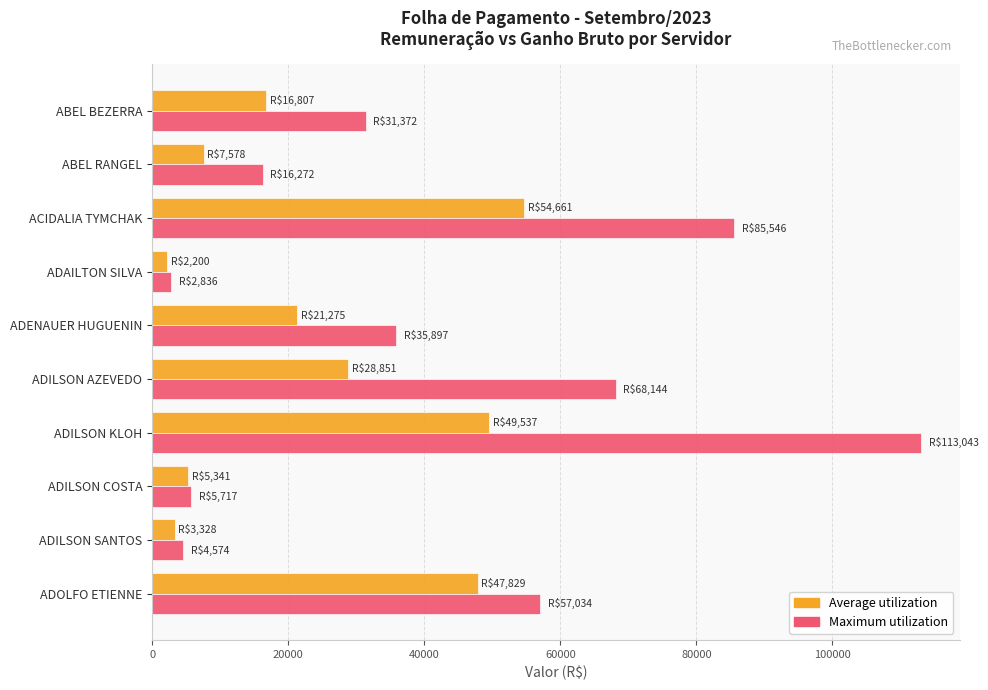

Which series has the largest range (max minus min)?

Maximum utilization